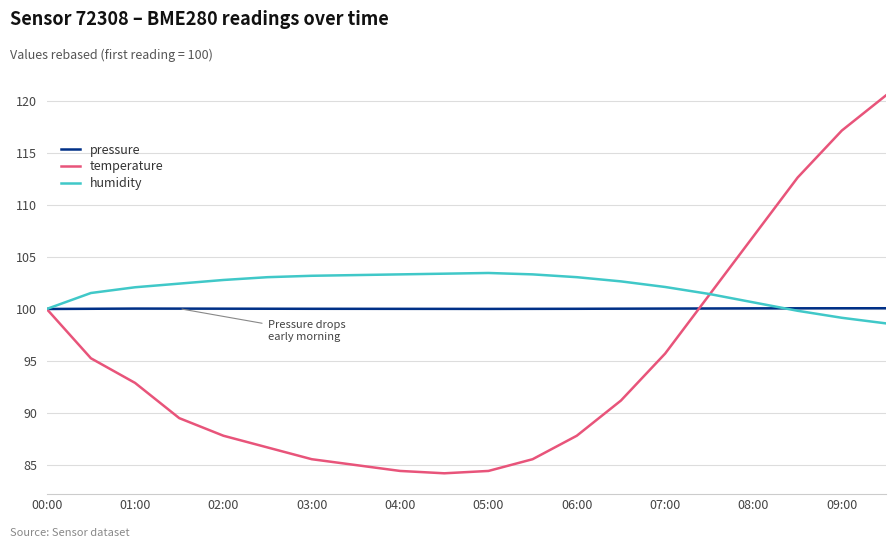

What is the minimum value for temperature?

84.2